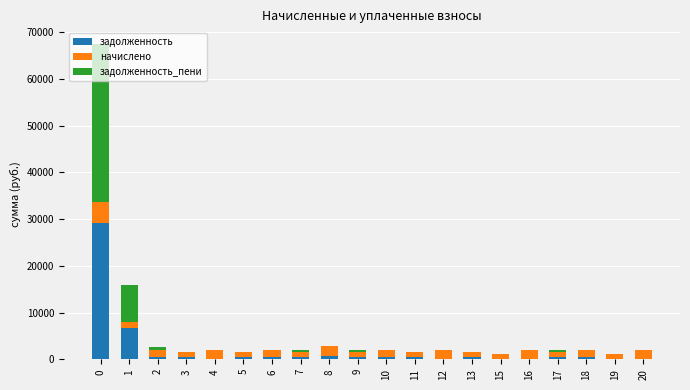

Are the bars grouped side by side (vs. stacked)?

No